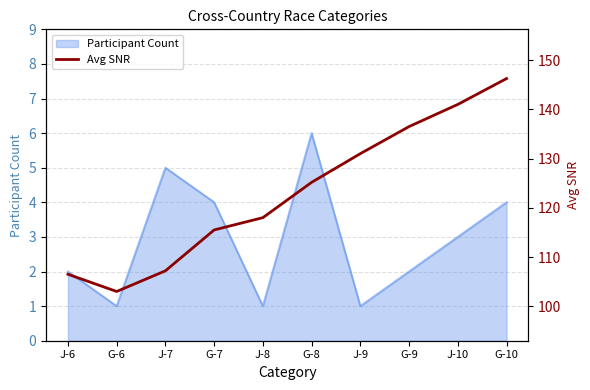

What is the label of the 6th point from the left?

G-8